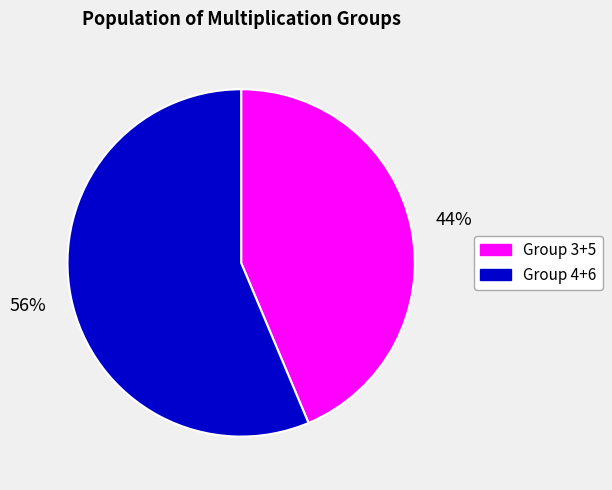

Is there any slice that represents more than half of the pie?

Yes